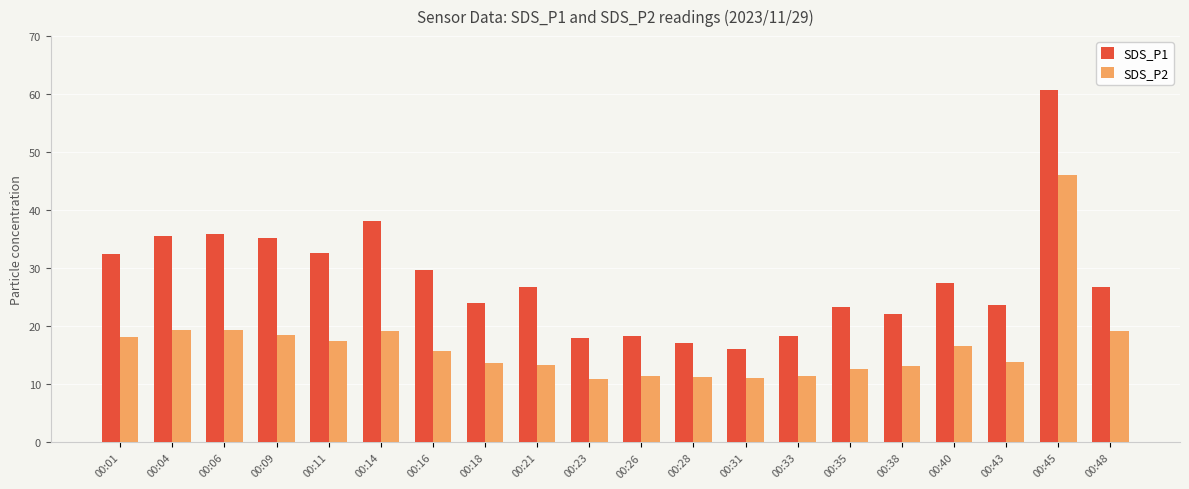

At how many categories does at least one series exceed 40?

1